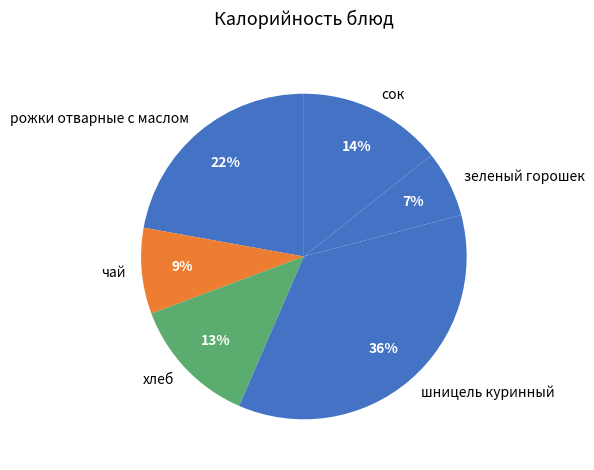

Is there a majority slice in this chart?

No